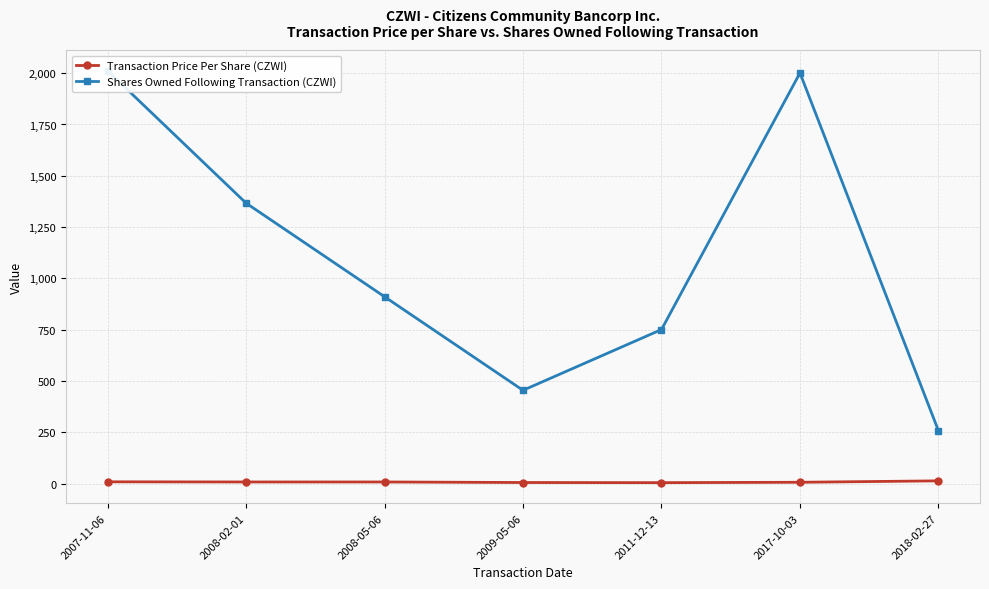

True or false: Transaction Price Per Share (CZWI) and Shares Owned Following Transaction (CZWI) intersect in this chart.

False